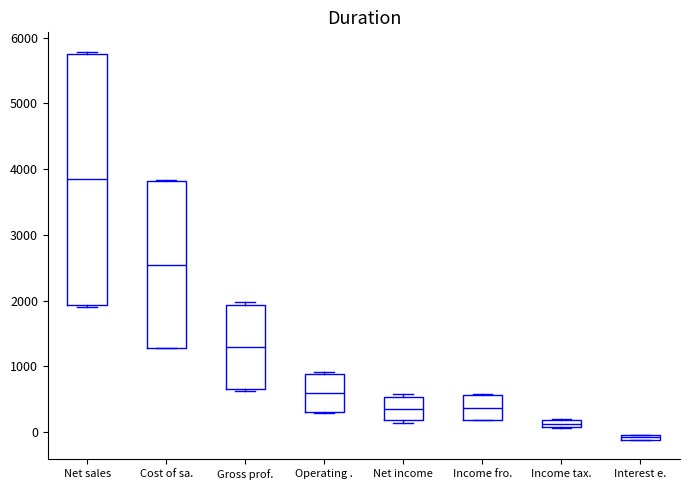

Which box is the tallest, from its lower edge to its upper edge?

Net sales